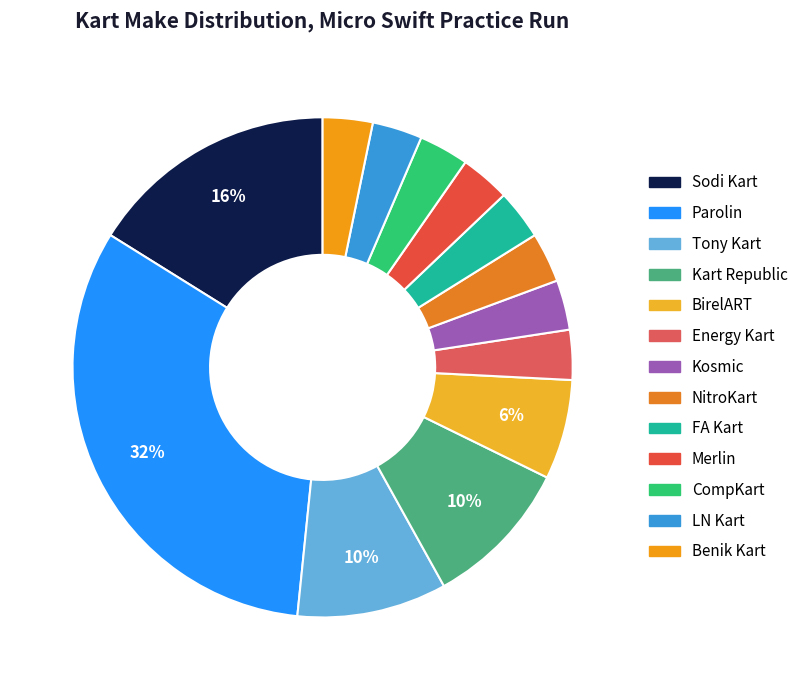

Is it true that Energy Kart is 3% of the pie?

True